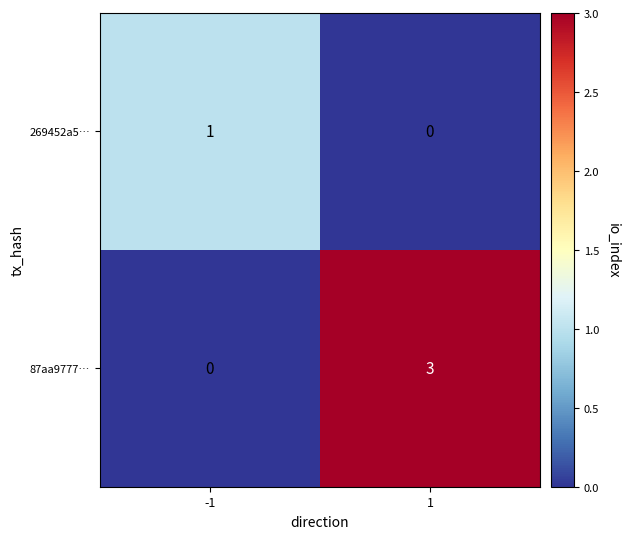

List the series in order of their overall mean, lowest first.

269452a5…, 87aa9777…